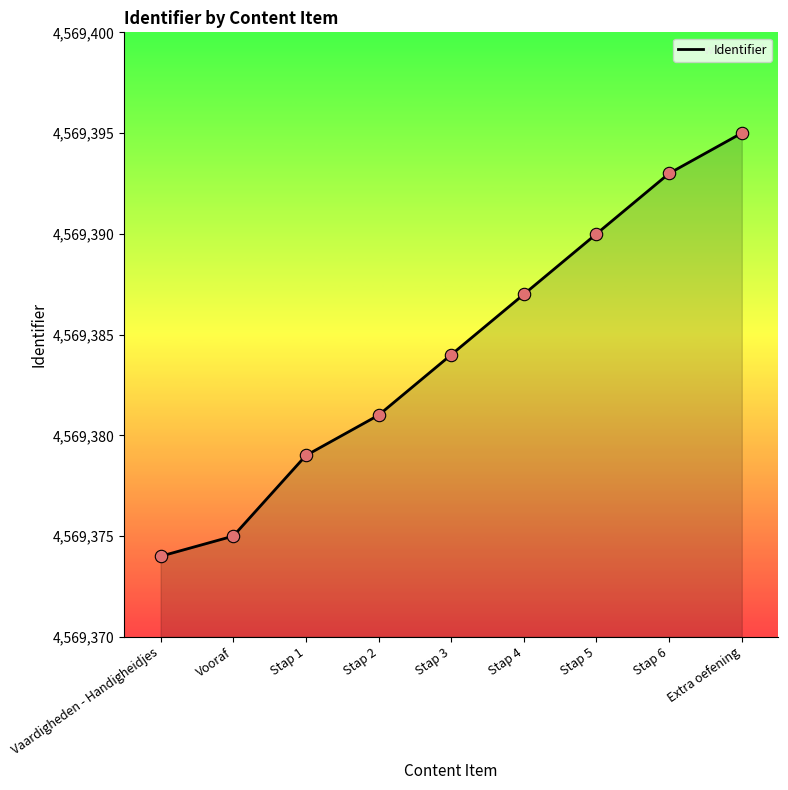

What is the change in value from Stap 3 to Extra oefening?

+11